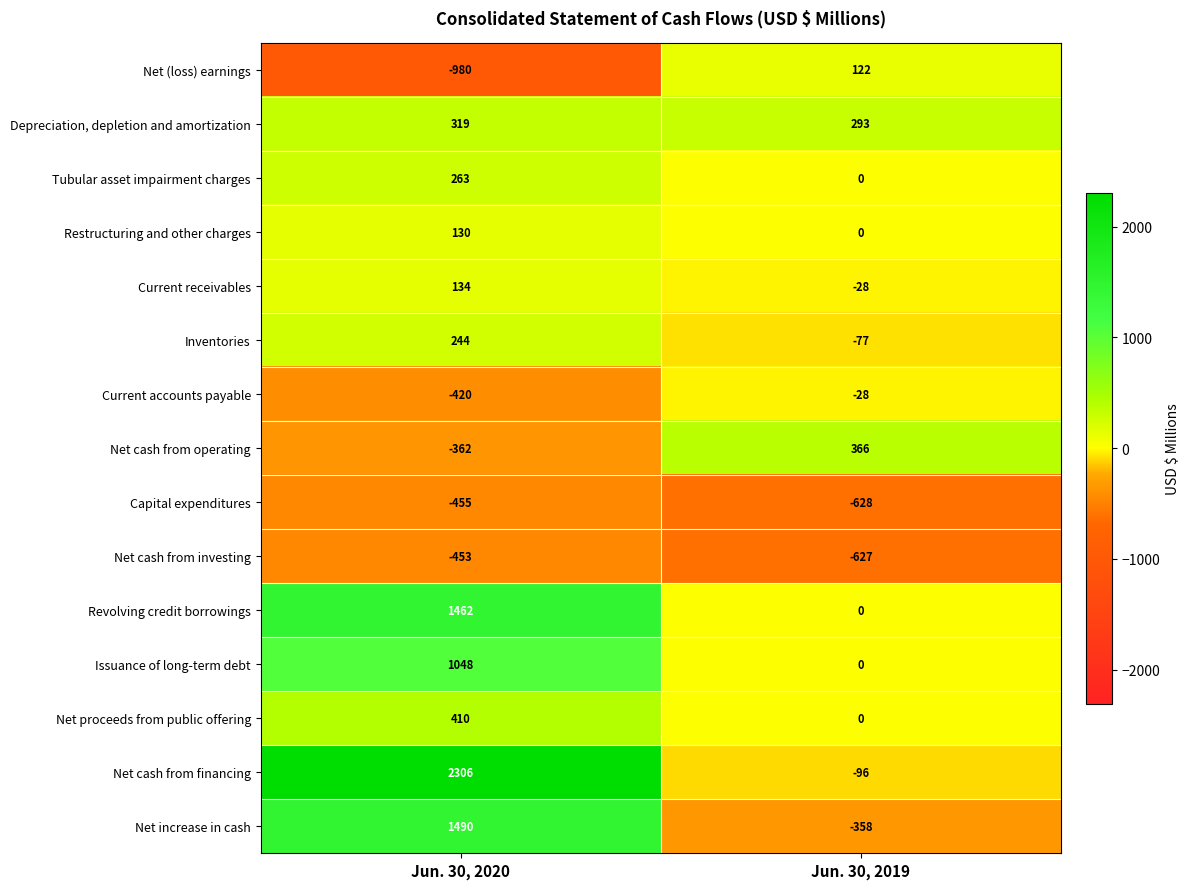

Rank the series at Jun. 30, 2020 from lowest to highest value.

Net (loss) earnings, Capital expenditures, Net cash from investing, Current accounts payable, Net cash from operating, Restructuring and other charges, Current receivables, Inventories, Tubular asset impairment charges, Depreciation, depletion and amortization, Net proceeds from public offering, Issuance of long-term debt, Revolving credit borrowings, Net increase in cash, Net cash from financing